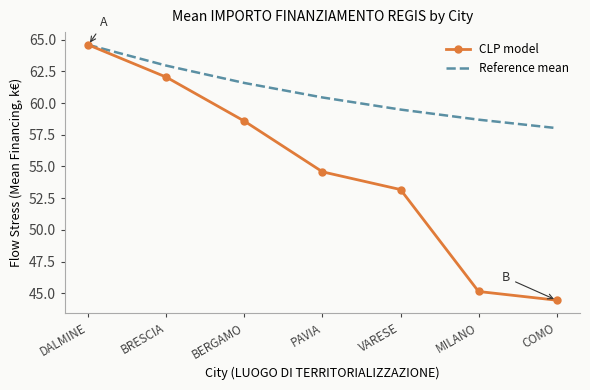

Which series changed the most between BRESCIA and MILANO?

CLP model